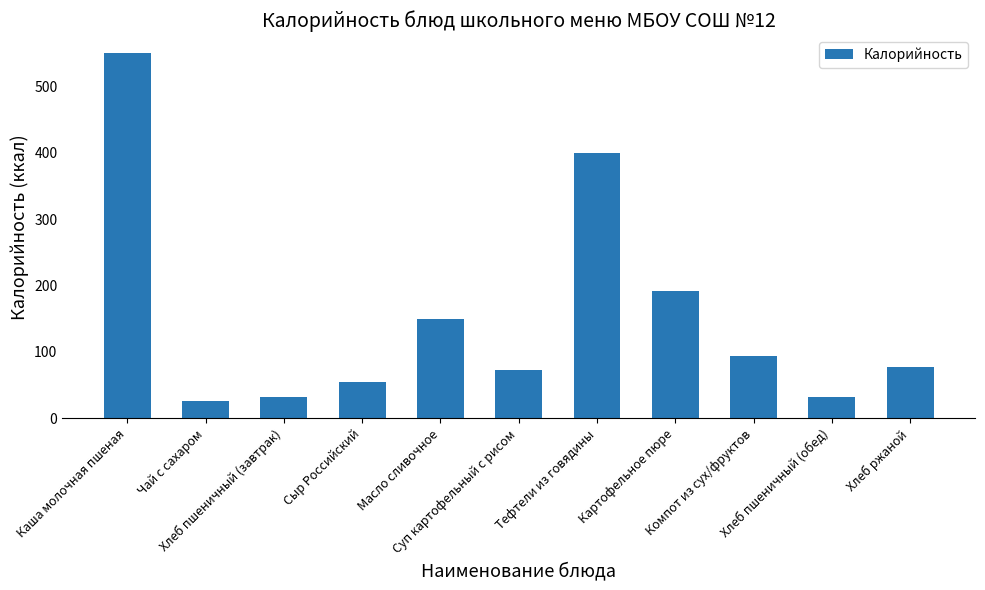

What is the label of the 1st bar from the left?

Каша молочная пшеная